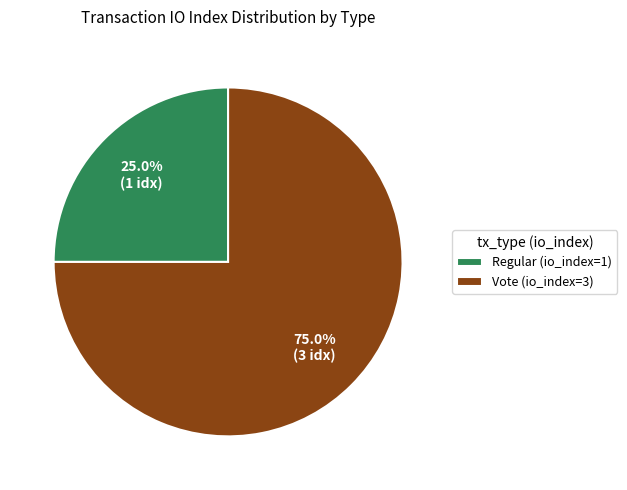

To the nearest percent, what portion does Regular (io_index=1) represent?

25%